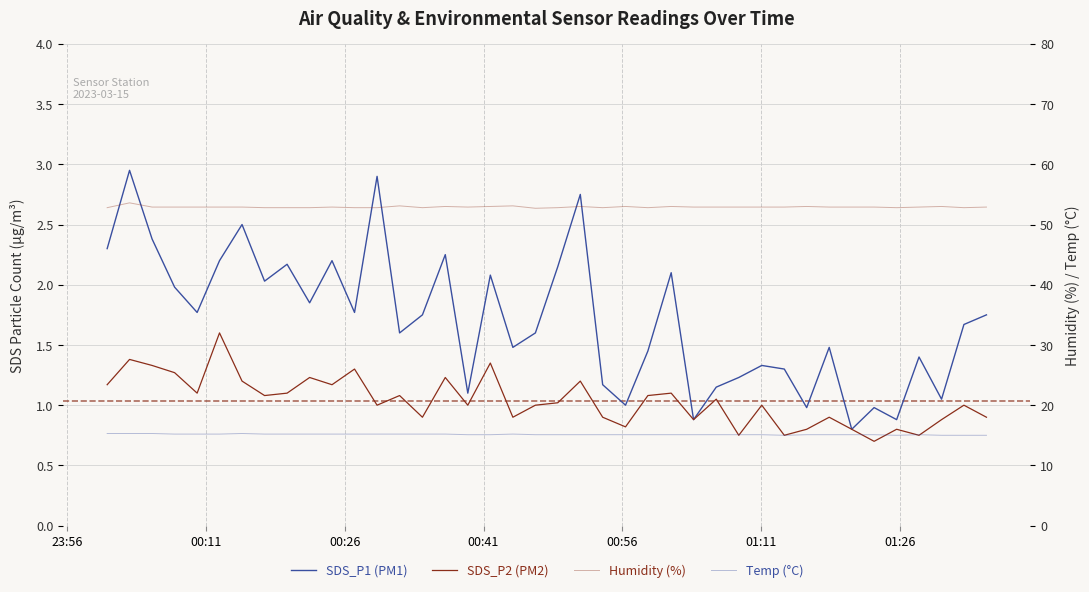

Which series has the widest spread of values?

SDS_P1 (PM1)